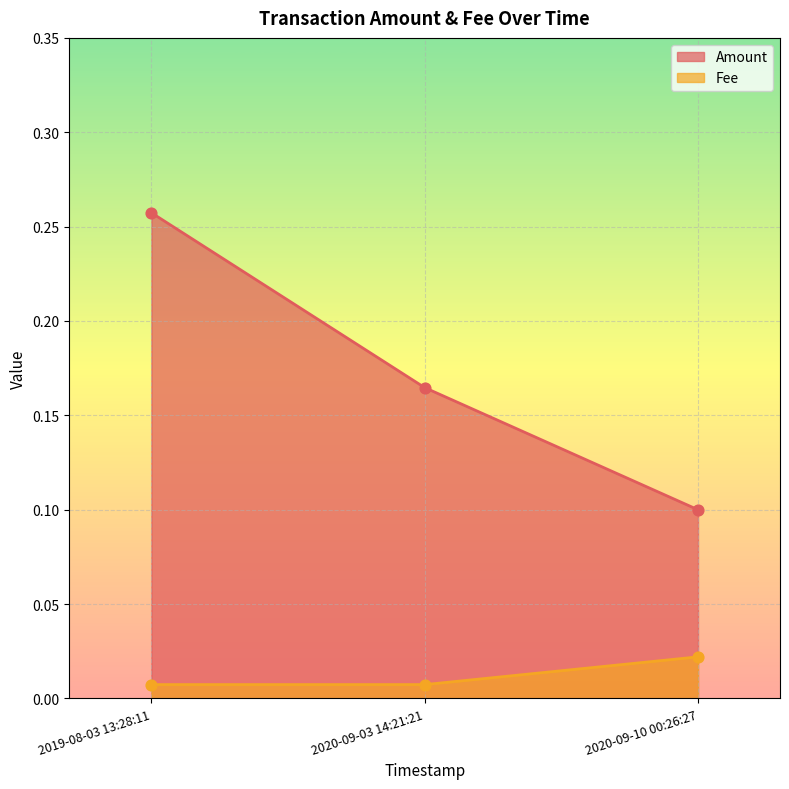

Which series contains the highest Y value?

Amount